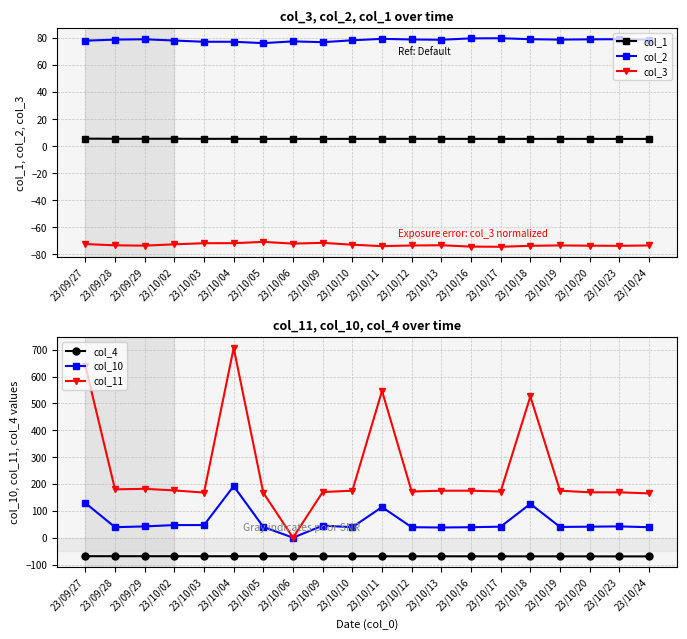

What are all the series names shown in the legend?

col_1, col_2, col_3, col_4, col_10, col_11